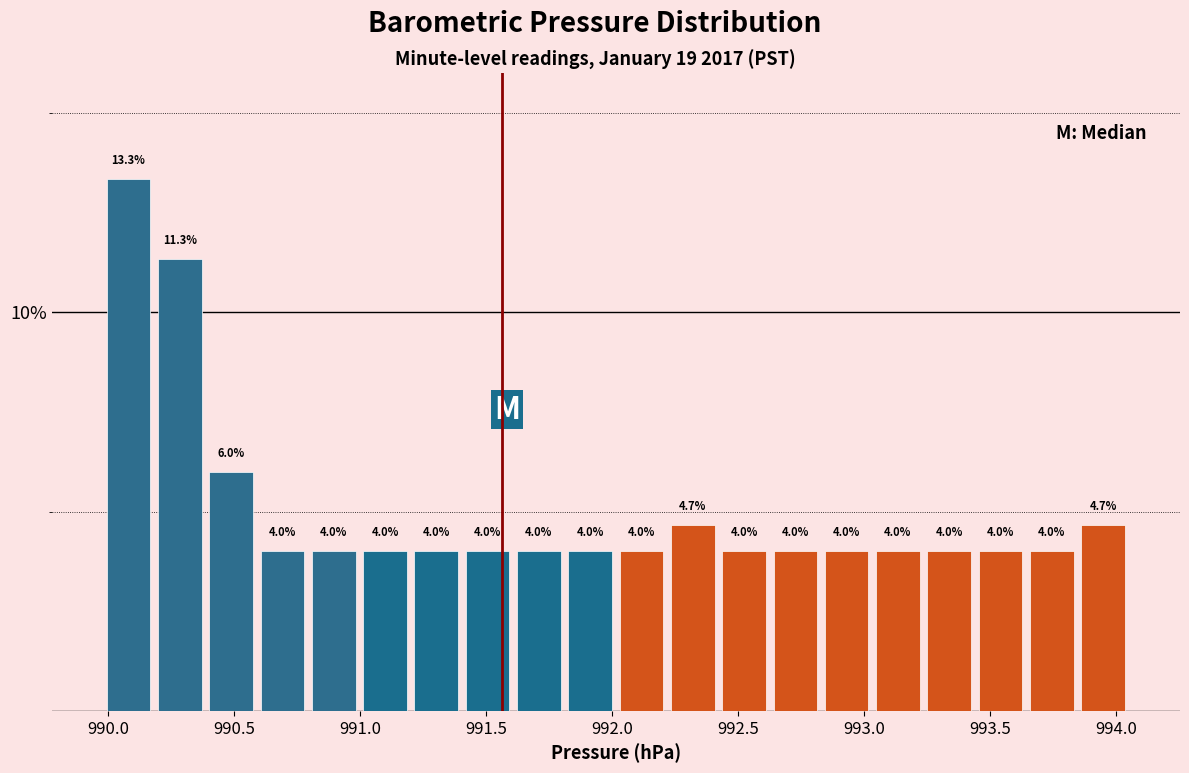

Reading left to right, transcribe this chart: for each bar, give the range it covers on the x-axis and its height. The bar edges are not printed on the chart, so give them approximately, as read against the axis.

990.00 to 990.20: 13.3
990.20 to 990.40: 11.3
990.40 to 990.60: 6.0
990.60 to 990.80: 4.0
990.80 to 991.00: 4.0
991.00 to 991.20: 4.0
991.20 to 991.40: 4.0
991.40 to 991.60: 4.0
991.60 to 991.80: 4.0
991.80 to 992.00: 4.0
992.00 to 992.20: 4.0
992.20 to 992.40: 4.7
992.40 to 992.65: 4.0
992.65 to 992.85: 4.0
992.85 to 993.05: 4.0
993.05 to 993.25: 4.0
993.25 to 993.45: 4.0
993.45 to 993.65: 4.0
993.65 to 993.85: 4.0
993.85 to 994.05: 4.7